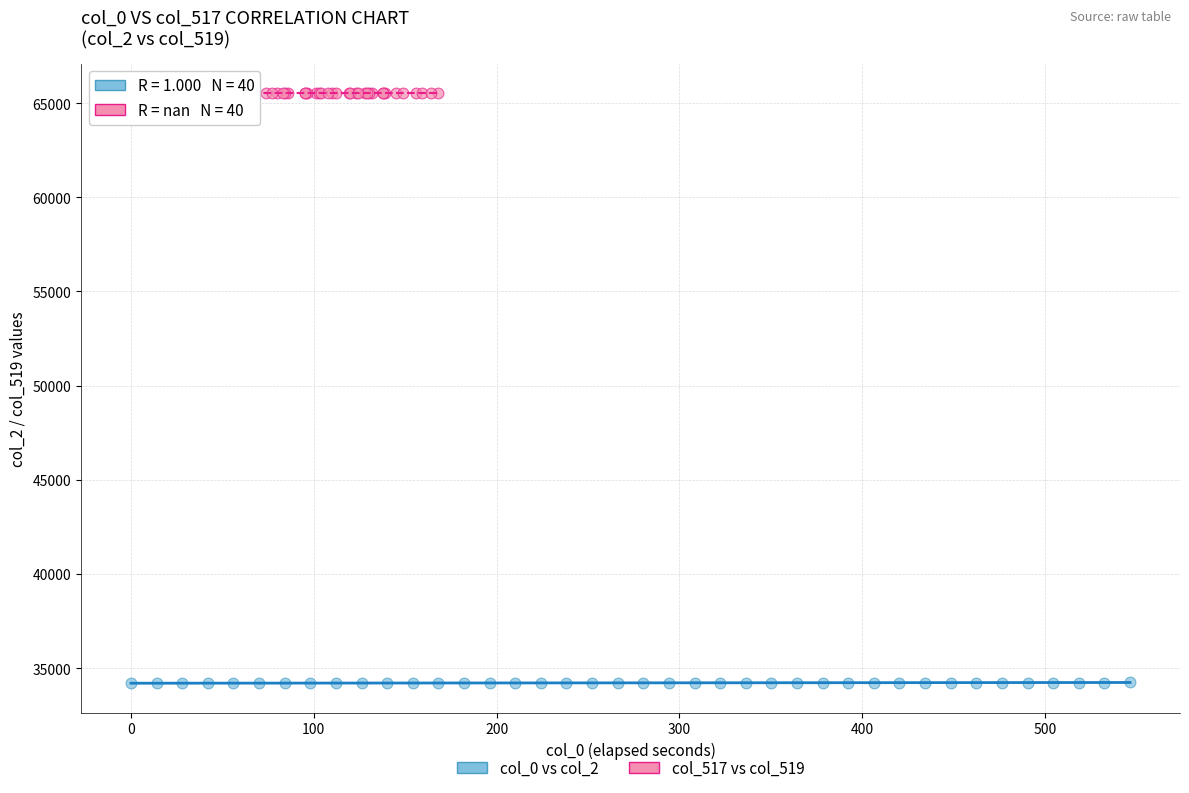

Which series contains the lowest Y value?

col_0 vs col_2